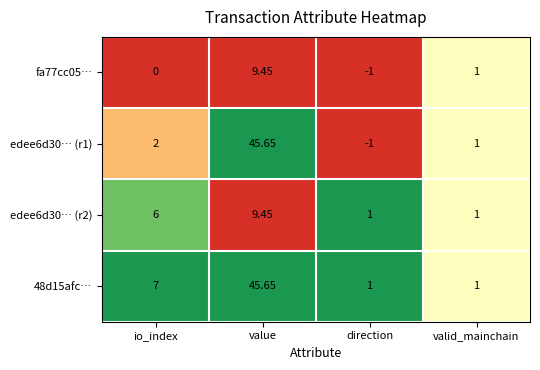

What is the difference between the highest and lowest values at value?

36.2